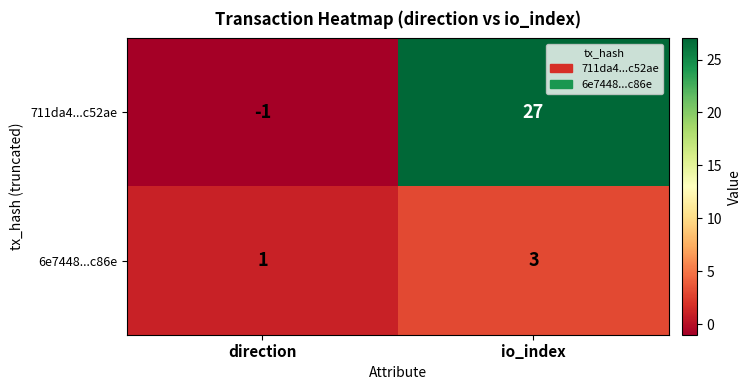

Reading left to right, transcribe all the data shown in this chart.

711da4...c52ae: -1	27
6e7448...c86e: 1	3